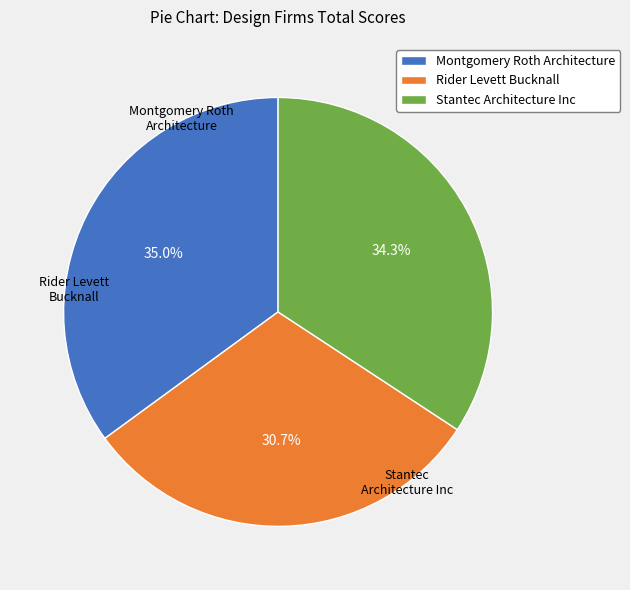

Is there any slice that represents more than half of the pie?

No